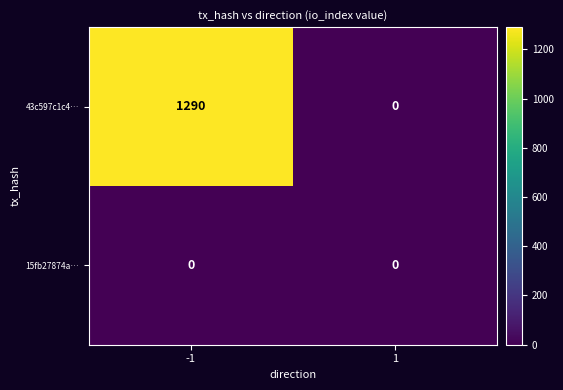

What is the greatest value displayed?

1290